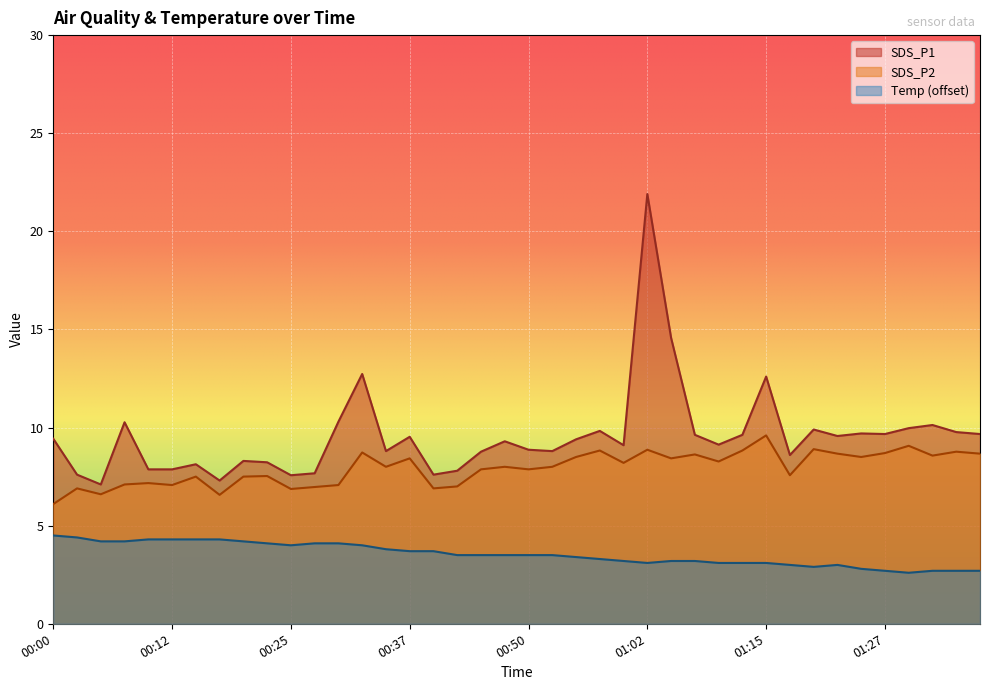

Reading right to left, transcribe all the data shown in this chart.

SDS_P1: 01:37=9.7	01:35=9.8	01:32=10.1	01:30=10.0	01:27=9.7	01:25=9.7	01:22=9.6	01:20=9.9	01:17=8.6	01:15=12.6	01:12=9.6	01:10=9.1	01:07=9.6	01:05=14.6	01:02=21.9	01:00=9.1	00:57=9.8	00:55=9.4	00:52=8.8	00:50=8.9	00:47=9.3	00:45=8.8	00:42=7.8	00:40=7.6	00:37=9.5	00:35=8.8	00:32=12.7	00:30=10.3	00:27=7.7	00:25=7.6	00:22=8.2	00:20=8.3	00:17=7.3	00:15=8.1	00:12=7.9	00:10=7.9	00:08=10.3	00:05=7.1	00:03=7.6	00:00=9.4
SDS_P2: 01:37=8.7	01:35=8.8	01:32=8.6	01:30=9.1	01:27=8.7	01:25=8.5	01:22=8.7	01:20=8.9	01:17=7.6	01:15=9.6	01:12=8.8	01:10=8.3	01:07=8.6	01:05=8.4	01:02=8.9	01:00=8.2	00:57=8.8	00:55=8.5	00:52=8.0	00:50=7.9	00:47=8.0	00:45=7.9	00:42=7.0	00:40=6.9	00:37=8.4	00:35=8.0	00:32=8.7	00:30=7.1	00:27=7.0	00:25=6.9	00:22=7.5	00:20=7.5	00:17=6.6	00:15=7.5	00:12=7.1	00:10=7.2	00:08=7.1	00:05=6.6	00:03=6.9	00:00=6.1
Temp: 01:37=2.7	01:35=2.7	01:32=2.7	01:30=2.6	01:27=2.7	01:25=2.8	01:22=3.0	01:20=2.9	01:17=3.0	01:15=3.1	01:12=3.1	01:10=3.1	01:07=3.2	01:05=3.2	01:02=3.1	01:00=3.2	00:57=3.3	00:55=3.4	00:52=3.5	00:50=3.5	00:47=3.5	00:45=3.5	00:42=3.5	00:40=3.7	00:37=3.7	00:35=3.8	00:32=4.0	00:30=4.1	00:27=4.1	00:25=4.0	00:22=4.1	00:20=4.2	00:17=4.3	00:15=4.3	00:12=4.3	00:10=4.3	00:08=4.2	00:05=4.2	00:03=4.4	00:00=4.5